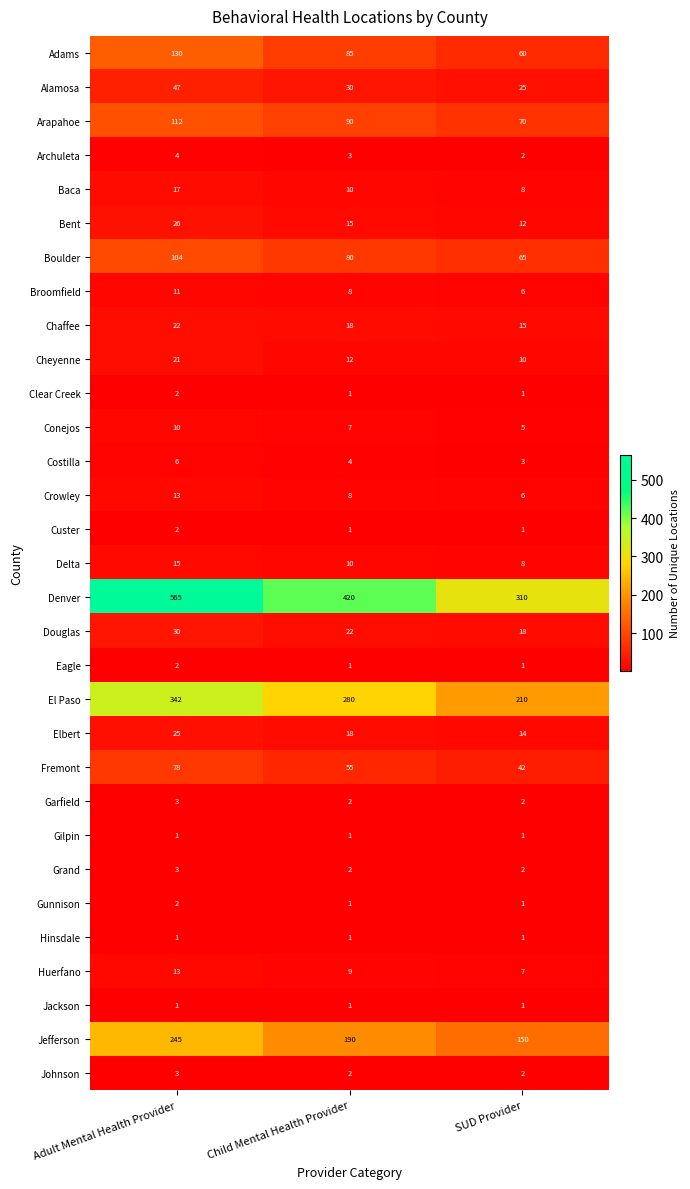

The Gilpin series shows 1 at Adult Mental Health Provider. True or false?

True